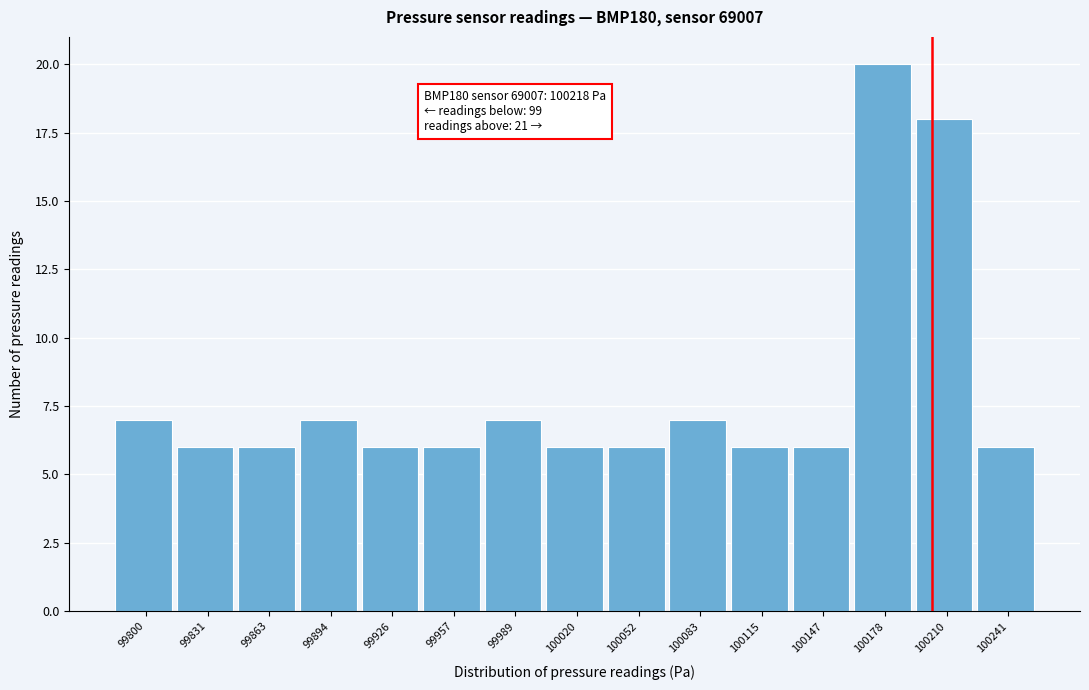

Reading left to right, list all the values displayed in this chart.

7	6	6	7	6	6	7	6	6	7	6	6	20	18	6